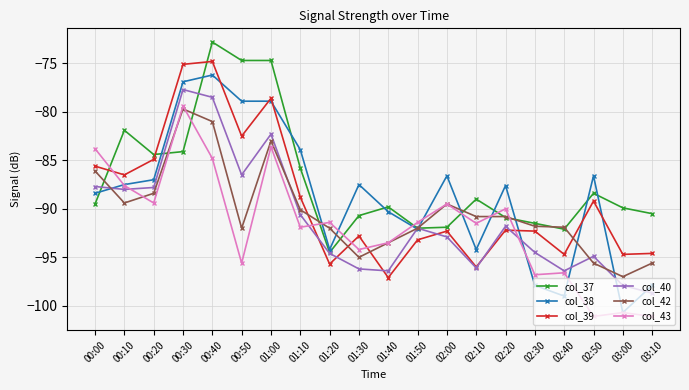

Which series has the largest total across all categories?

col_37